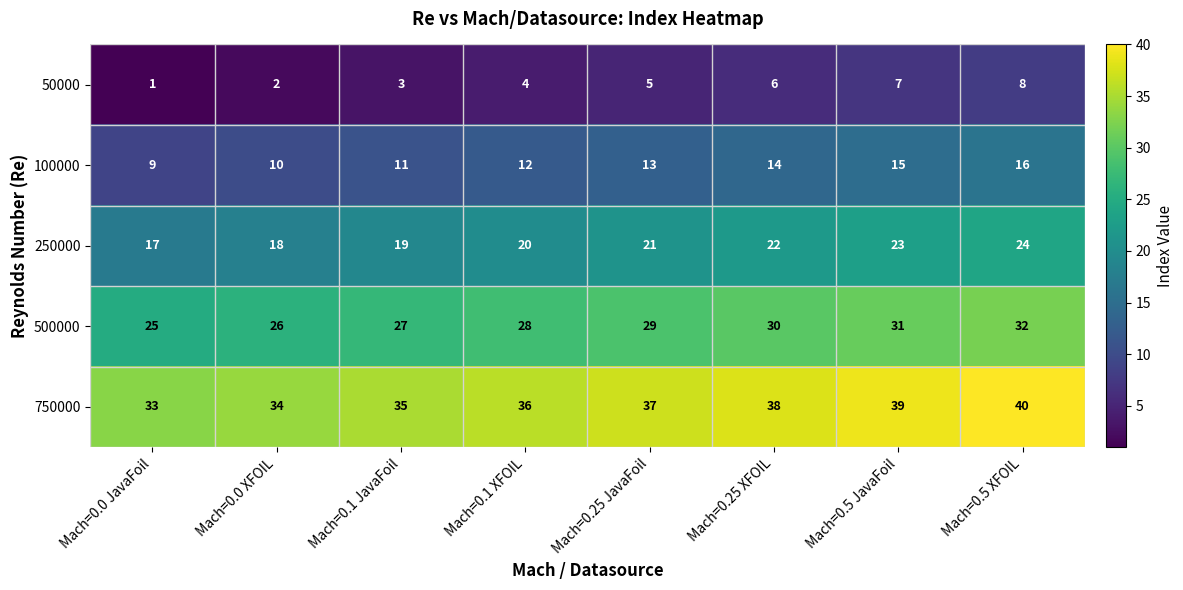

How many 50000 values are between 3 and 7?

5